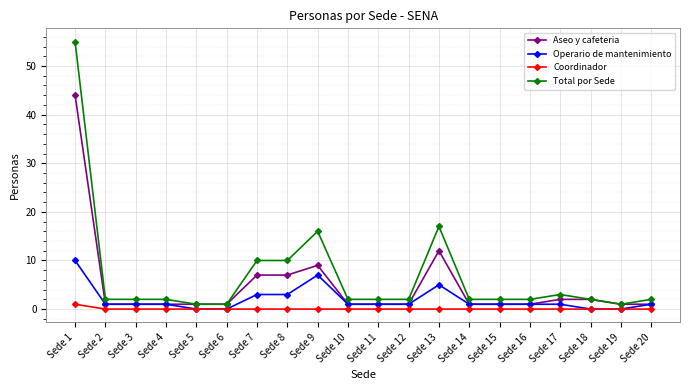

What is the difference between the second highest and minimum values in the Aseo y cafeteria series?

11